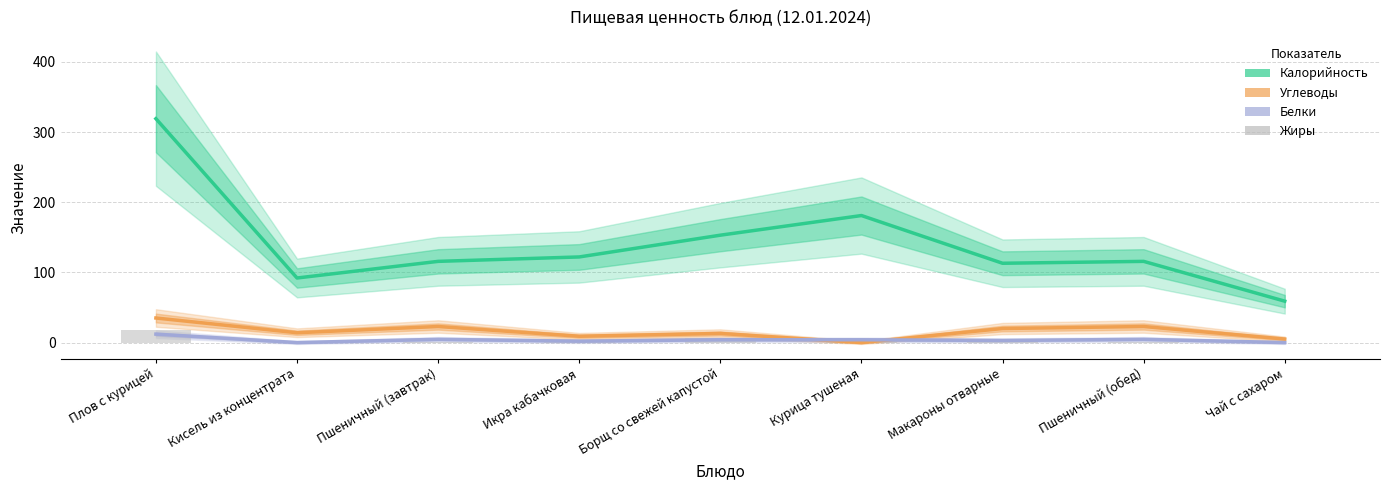

What are all the series names shown in the legend?

Калорийность, Углеводы, Белки, Жиры